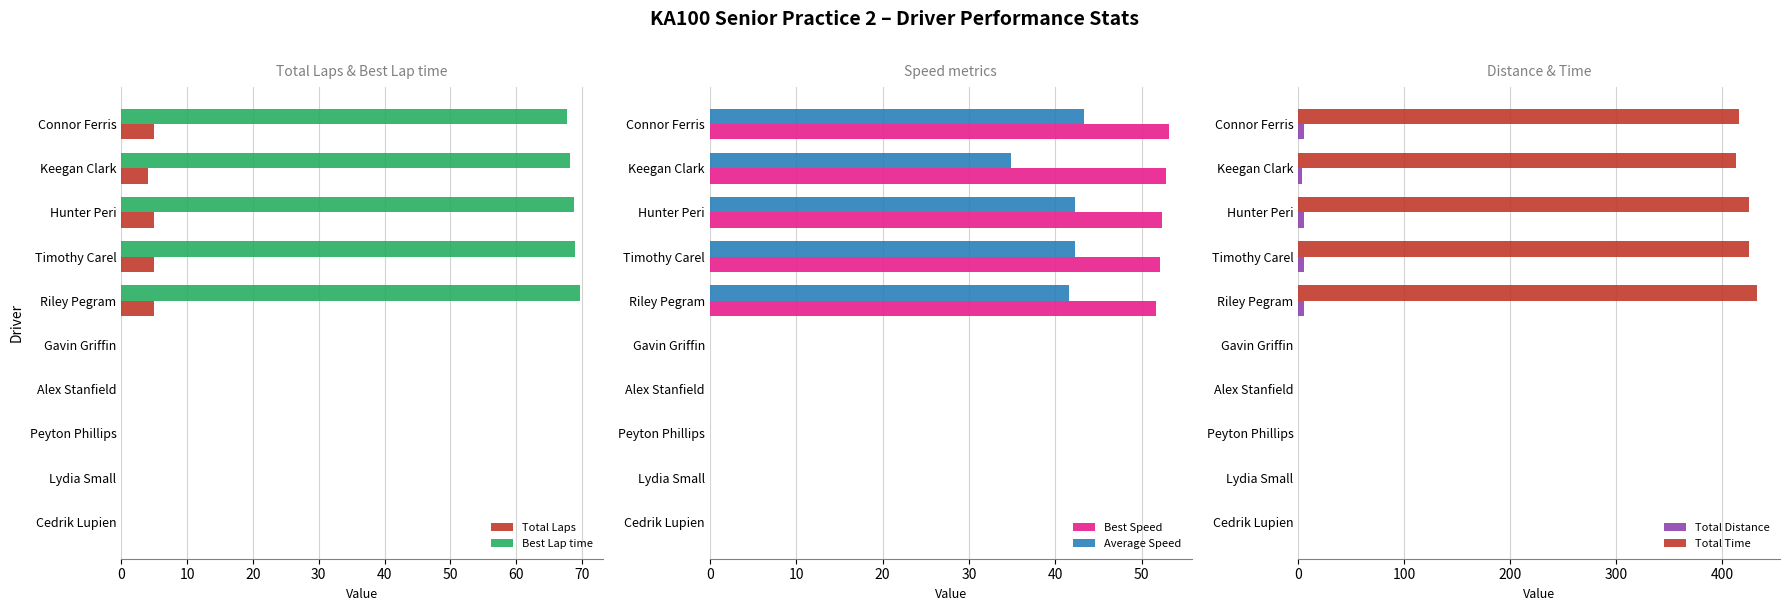

The value of Total Laps at Cedrik Lupien is 3.4. True or false?

False